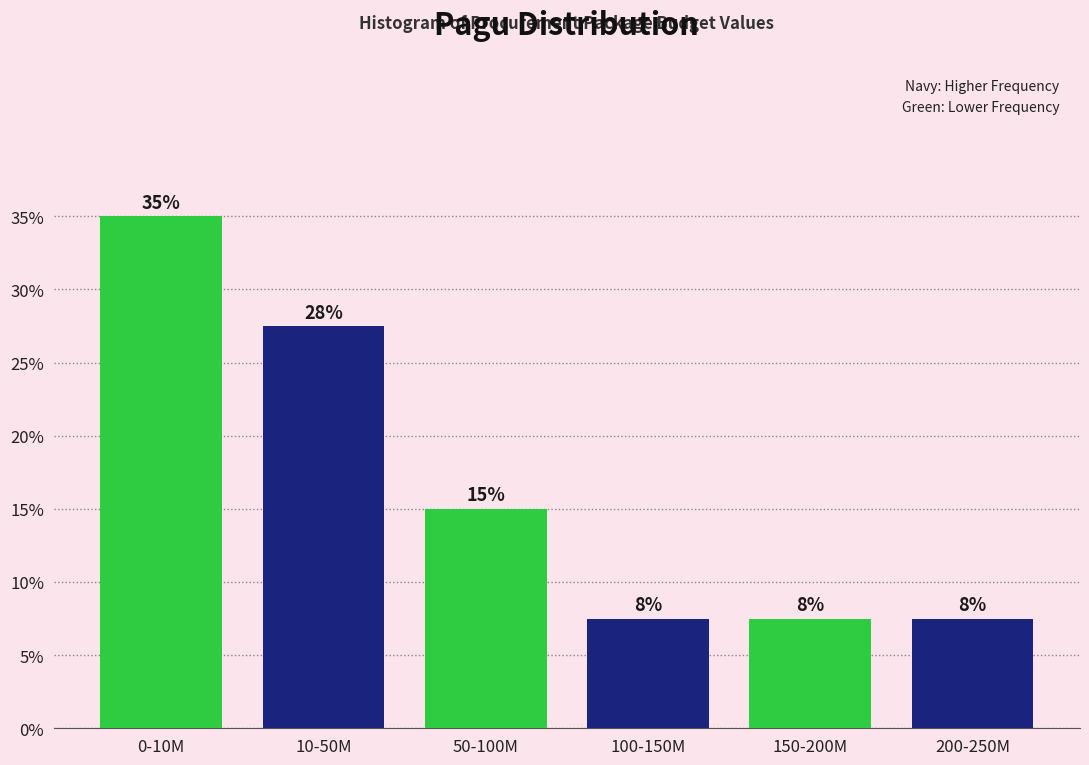

Are the bars horizontal?

No